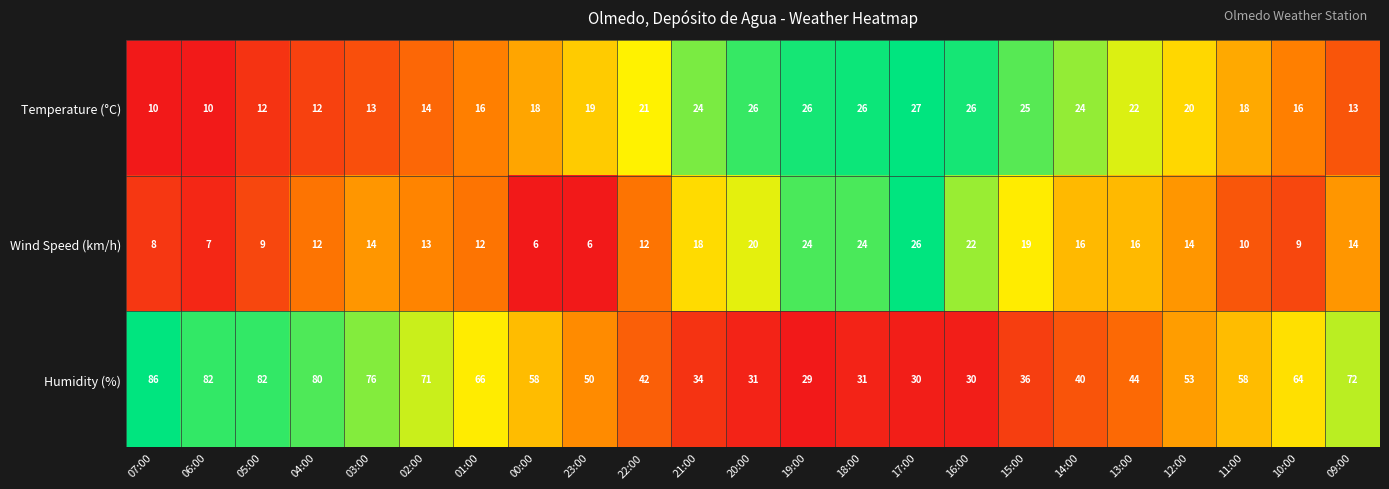

Which series has the widest spread of values?

Humidity (%)